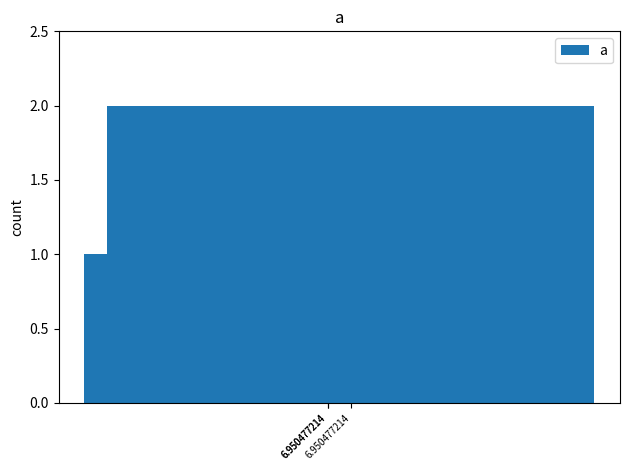

Reading right to left, transcribe all the data shown in this chart.

2	1	1